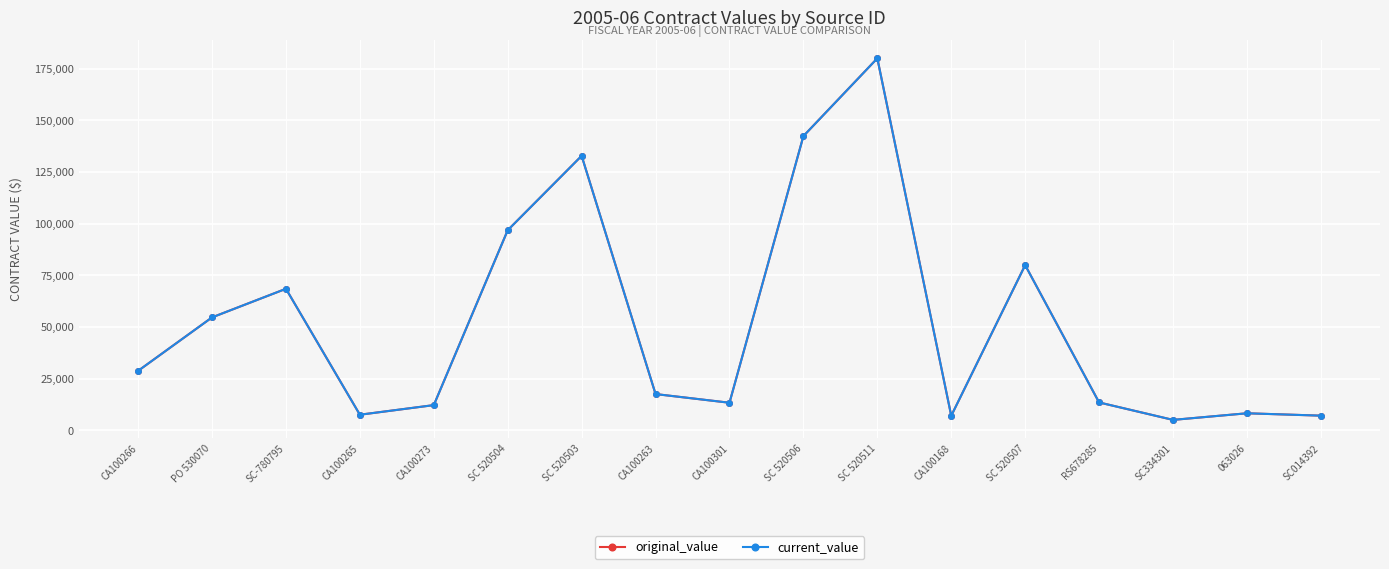

What is the value of the current_value point at the 10th from the left?

142350